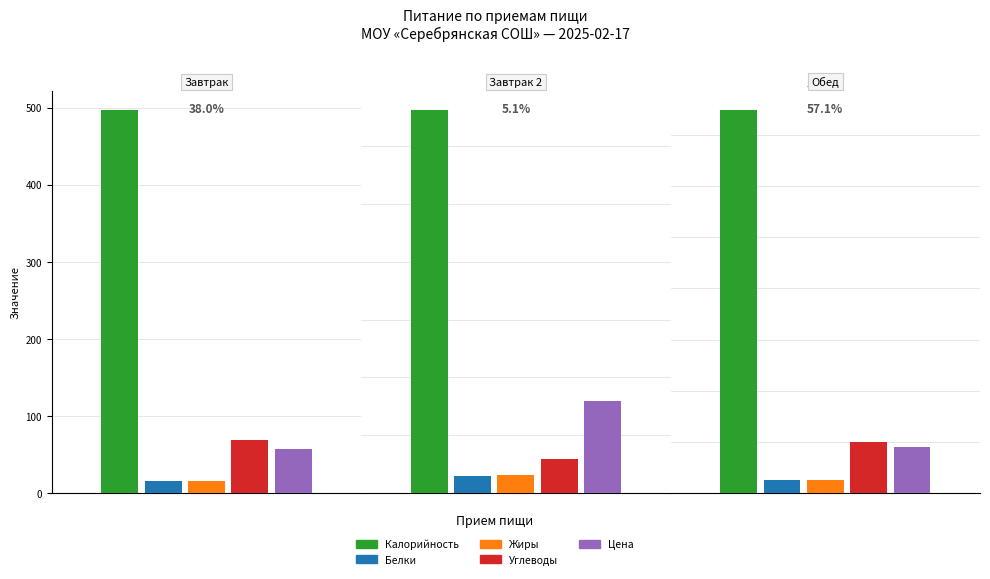

What is the label of the 1st bar from the right?

Обед